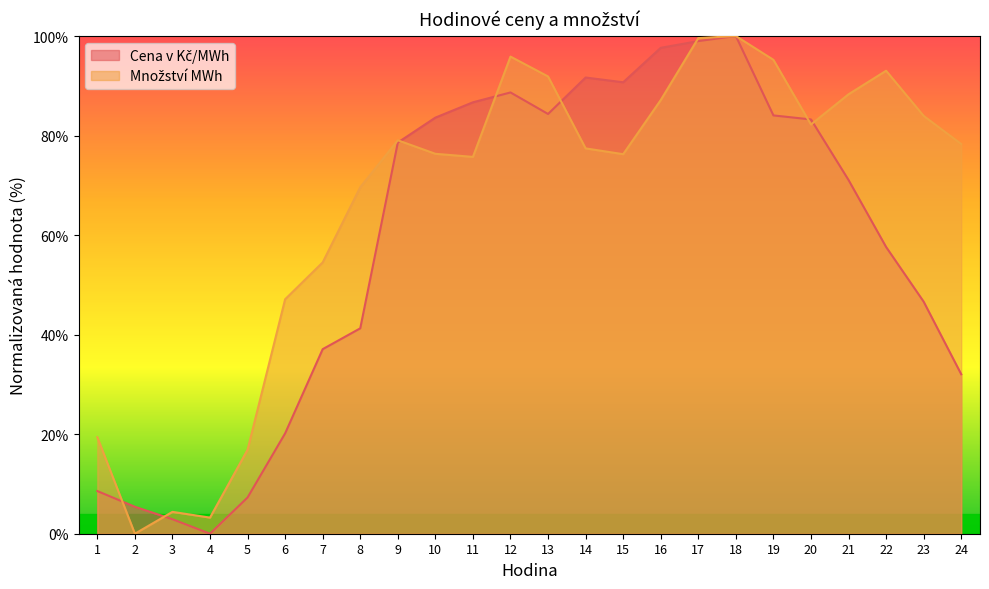

How many data points in Množství MWh are above 78?

12